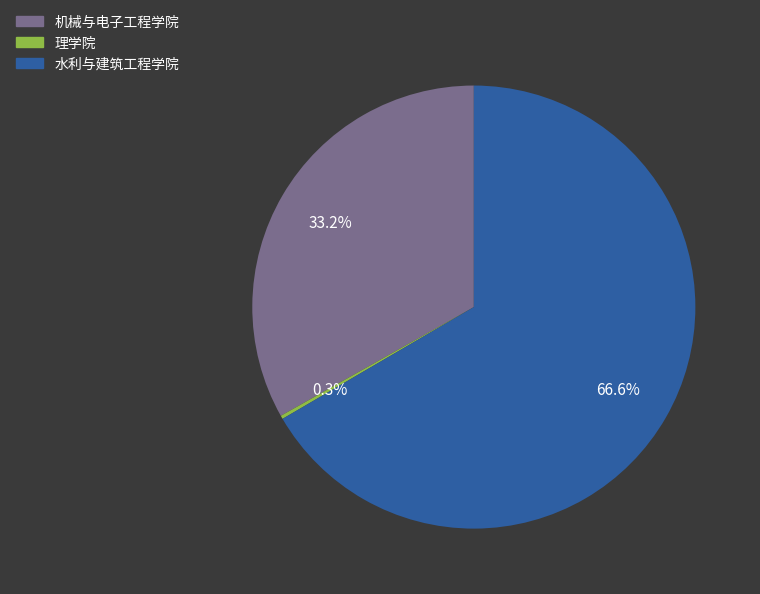

To the nearest percent, what is the difference between the largest and smallest slice percentages?

66%